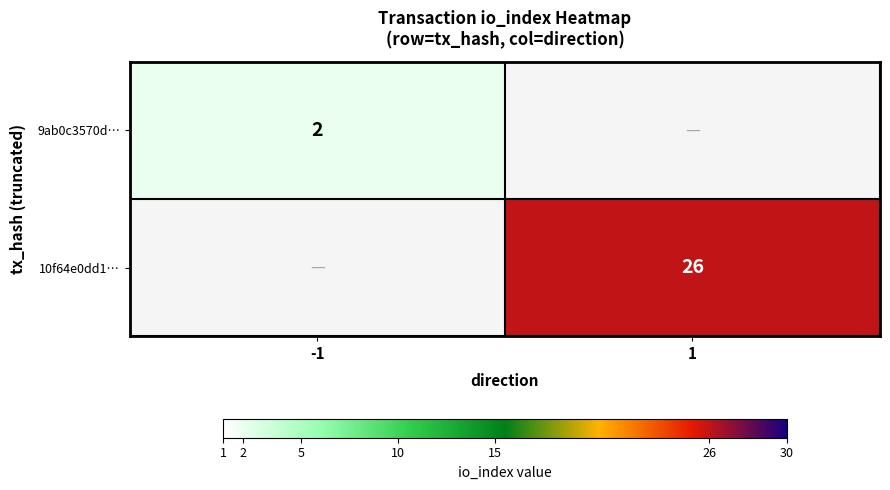

The 9ab0c3570d… series shows 2 at -1. True or false?

True